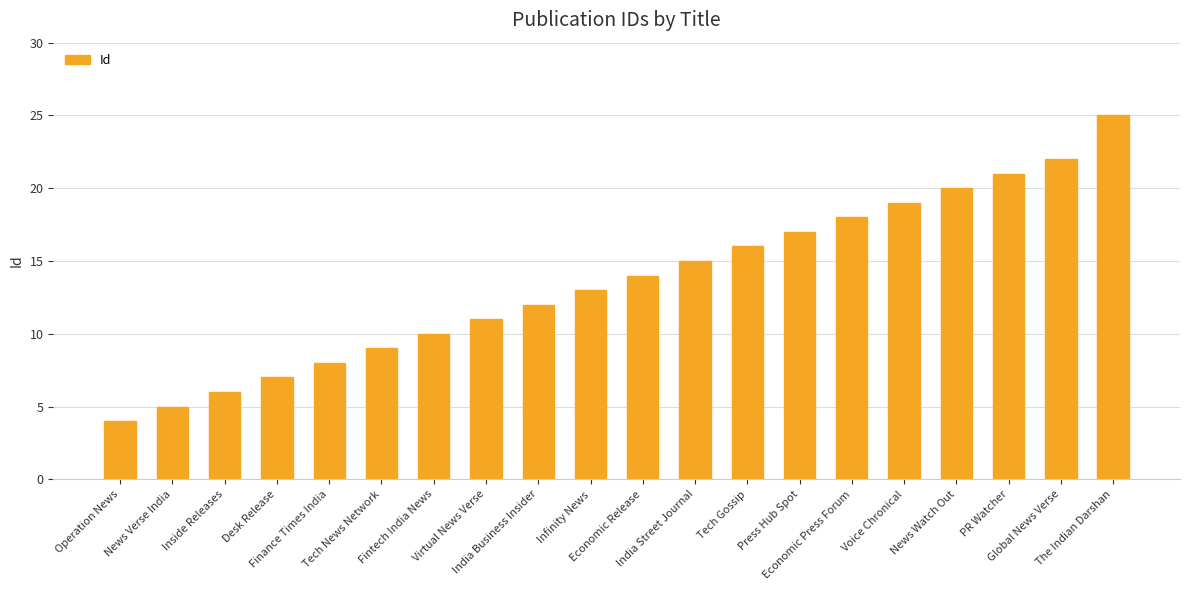

List the labels in order of value, smallest first.

Operation News, News Verse India, Inside Releases, Desk Release, Finance Times India, Tech News Network, Fintech India News, Virtual News Verse, India Business Insider, Infinity News, Economic Release, India Street Journal, Tech Gossip, Press Hub Spot, Economic Press Forum, Voice Chronical, News Watch Out, PR Watcher, Global News Verse, The Indian Darshan